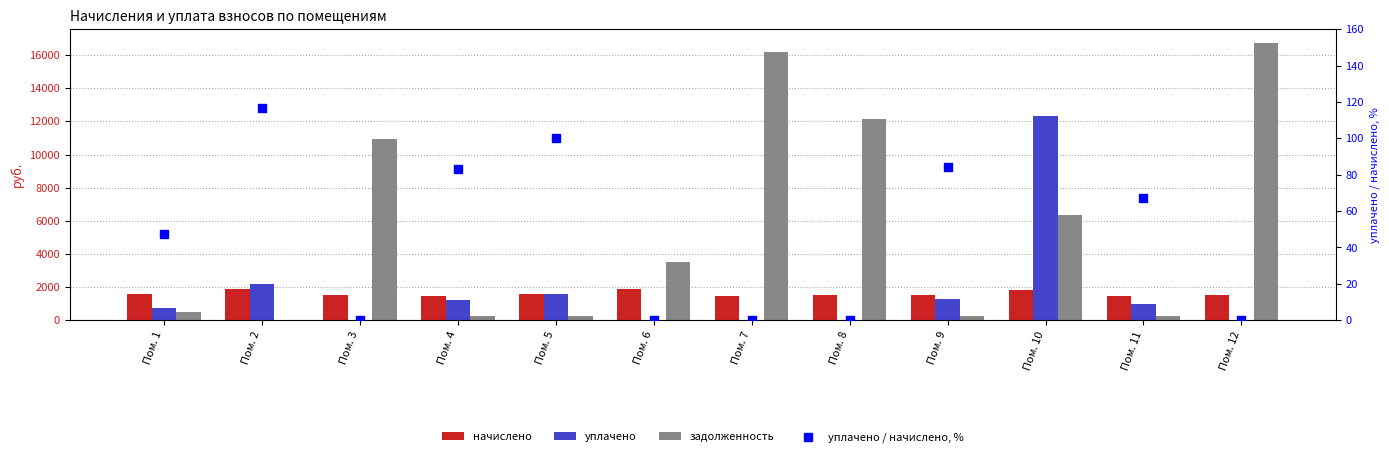

Which series contains the highest Y value?

задолженность